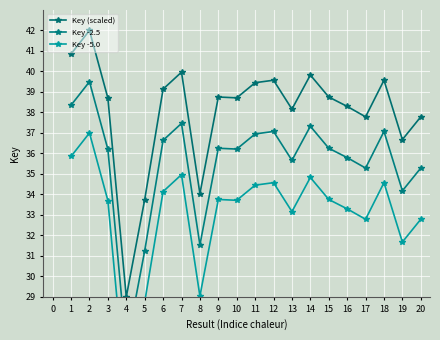

How many series are shown in this chart?

3